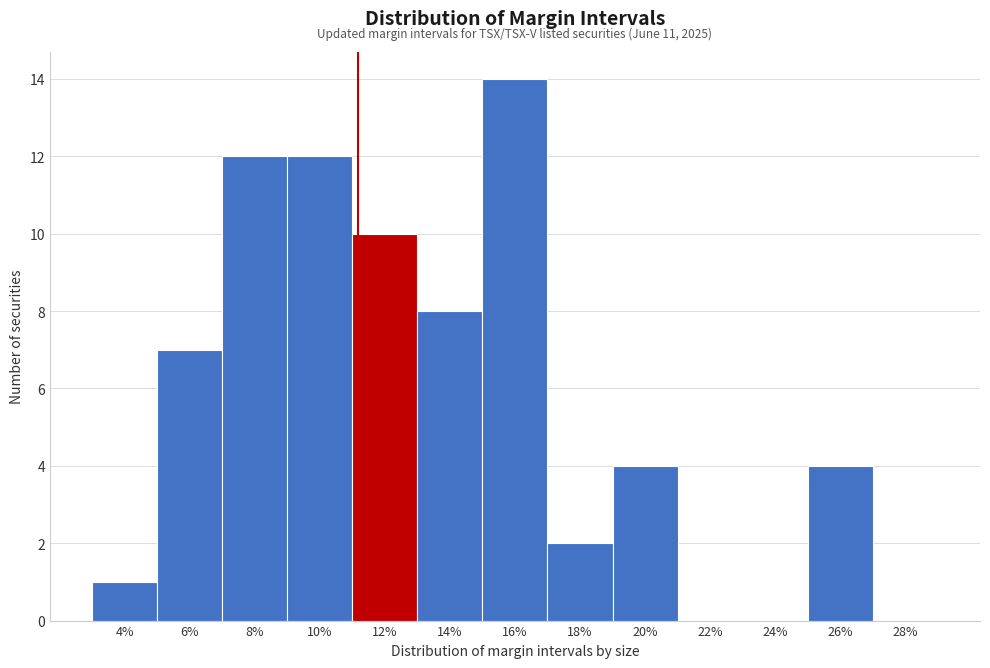

Reading left to right, transcribe all the data shown in this chart.

4%=1	6%=7	8%=12	10%=12	12%=10	14%=8	16%=14	18%=2	20%=4	22%=0	24%=0	26%=4	28%=0